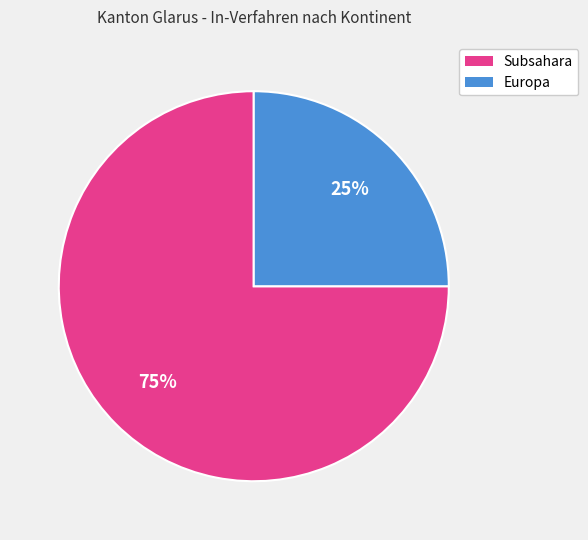

Does Subsahara account for over 50% of the chart?

Yes